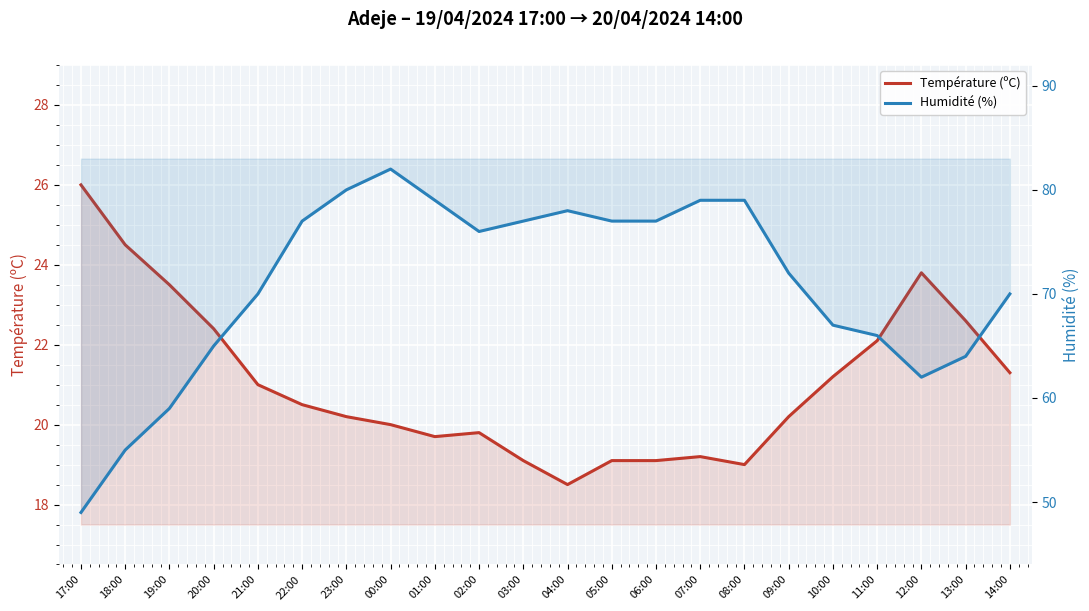

True or false: Humidité (%) and Température (ºC) cross at least once.

False